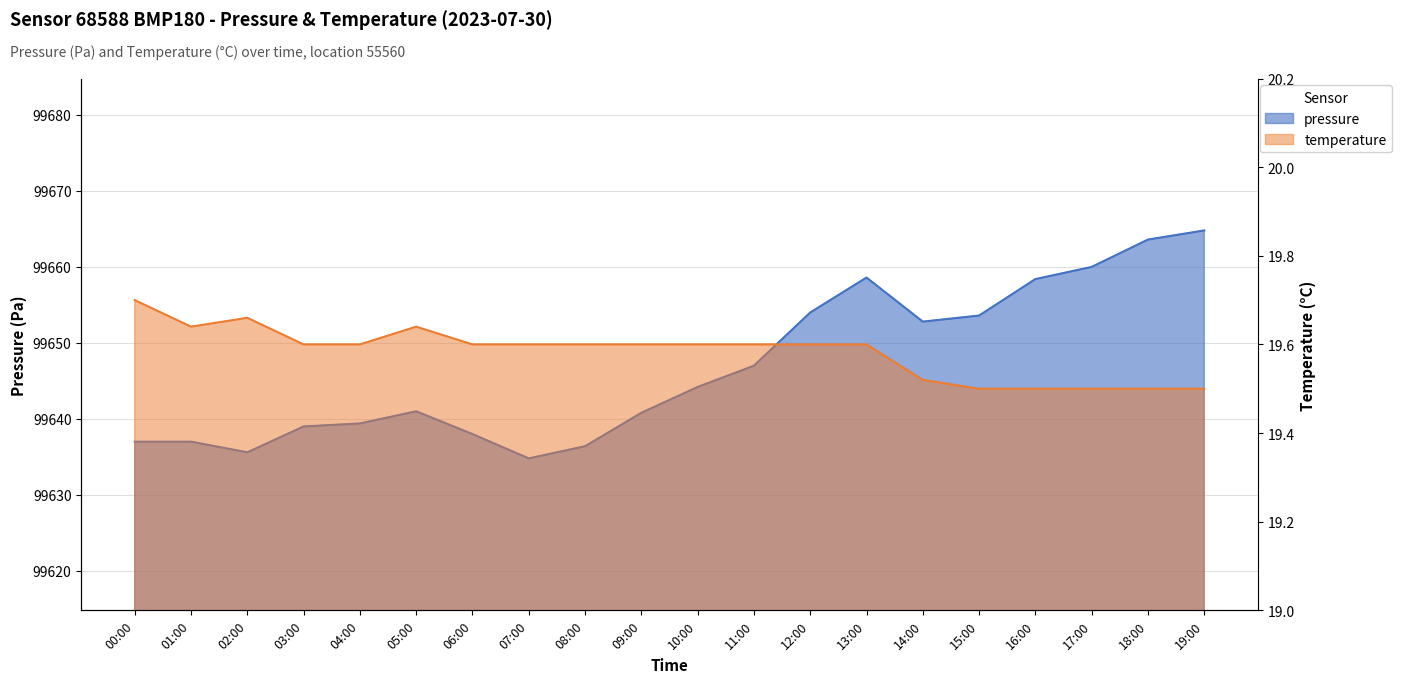

How many temperature values are between 19 and 20?

20